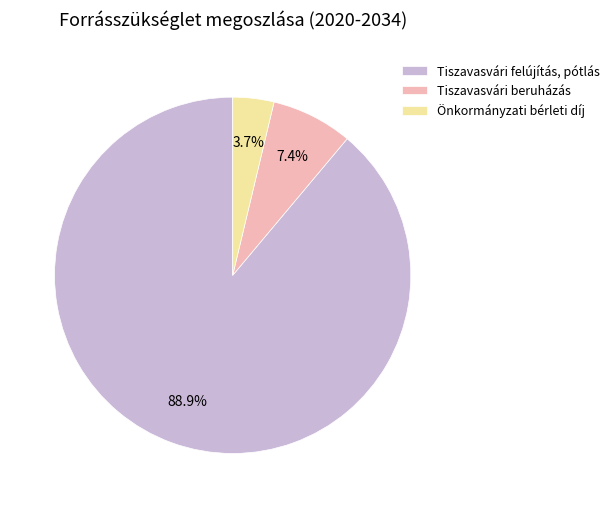

To the nearest percent, what is the combined percentage of Önkormányzati bérleti díj and Tiszavasvári felújítás, pótlás?

93%